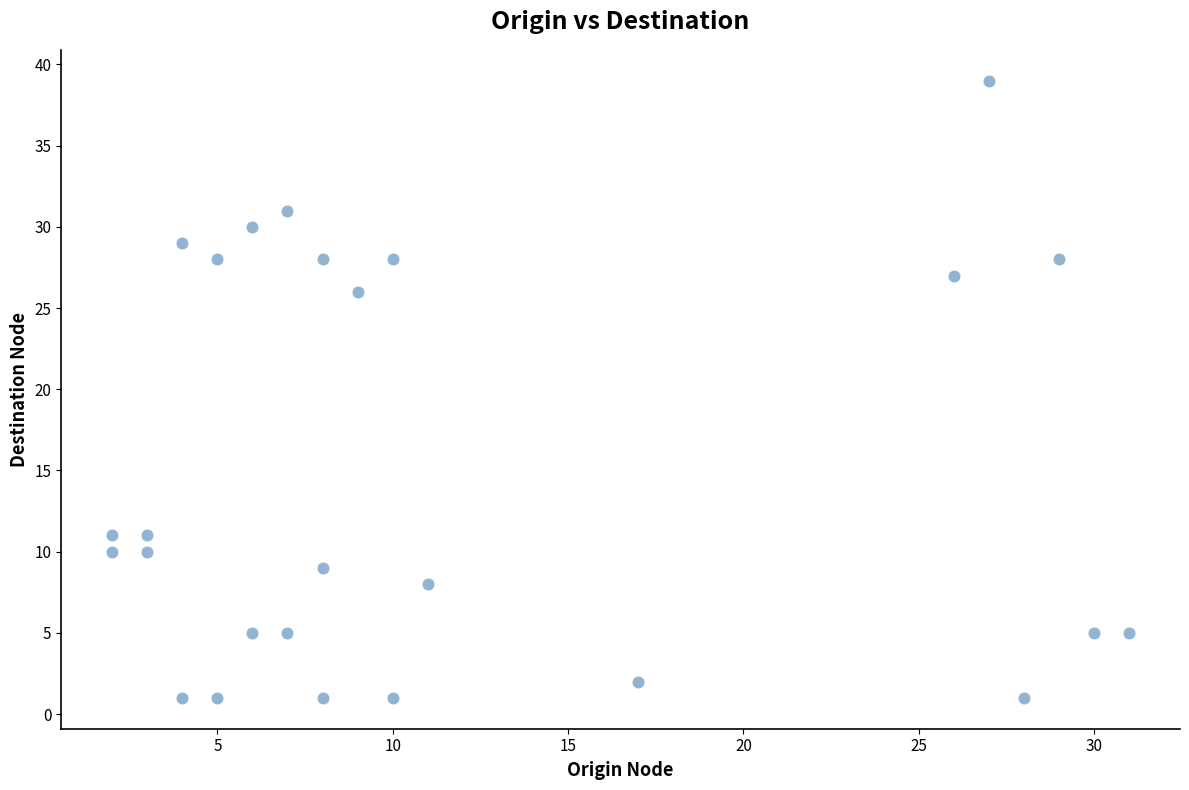

What is the range of X values (max minus min)?

29